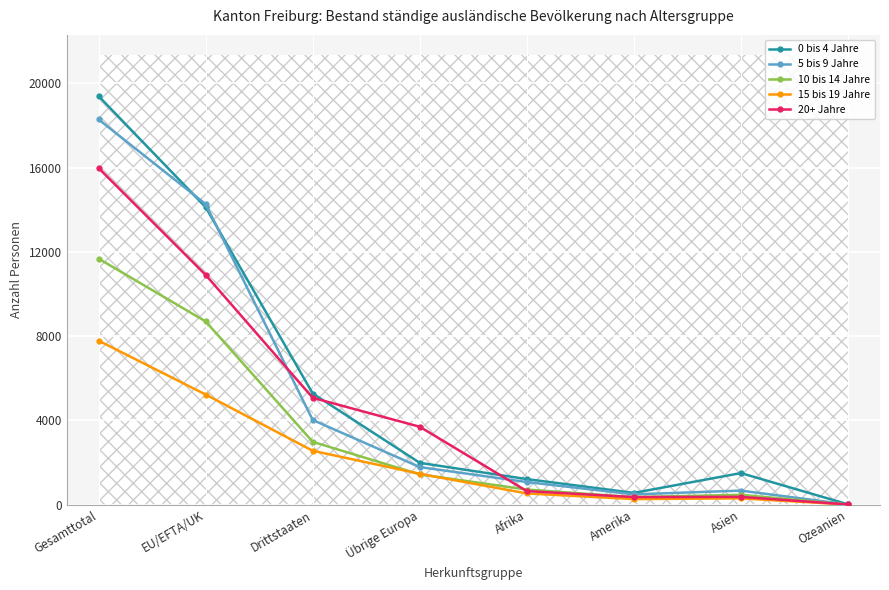

Reading left to right, what are all the values shown in this chart?

0 bis 4 Jahre: Gesamttotal=19392	EU/EFTA/UK=14117	Drittstaaten=5275	Übrige Europa=1983	Afrika=1211	Amerika=556	Asien=1497	Ozeanien=15
5 bis 9 Jahre: Gesamttotal=18284	EU/EFTA/UK=14266	Drittstaaten=4018	Übrige Europa=1782	Afrika=1071	Amerika=486	Asien=665	Ozeanien=6
10 bis 14 Jahre: Gesamttotal=11675	EU/EFTA/UK=8695	Drittstaaten=2980	Übrige Europa=1436	Afrika=715	Amerika=357	Asien=464	Ozeanien=3
15 bis 19 Jahre: Gesamttotal=7781	EU/EFTA/UK=5225	Drittstaaten=2556	Übrige Europa=1463	Afrika=530	Amerika=261	Asien=296	Ozeanien=4
20+ Jahre: Gesamttotal=15974	EU/EFTA/UK=10903	Drittstaaten=5071	Übrige Europa=3696	Afrika=641	Amerika=357	Asien=367	Ozeanien=8